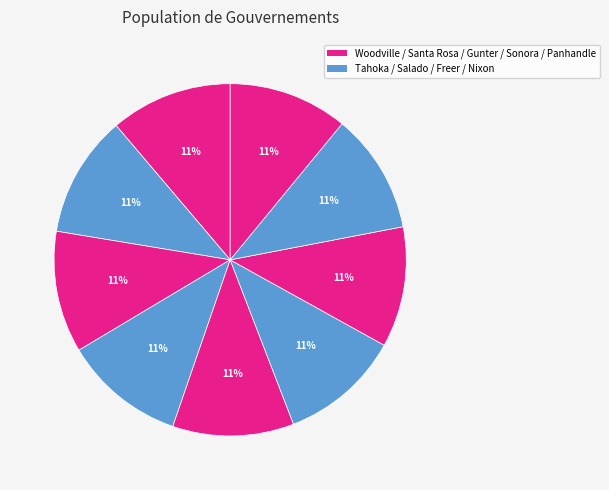

Is there any slice that represents more than half of the pie?

No